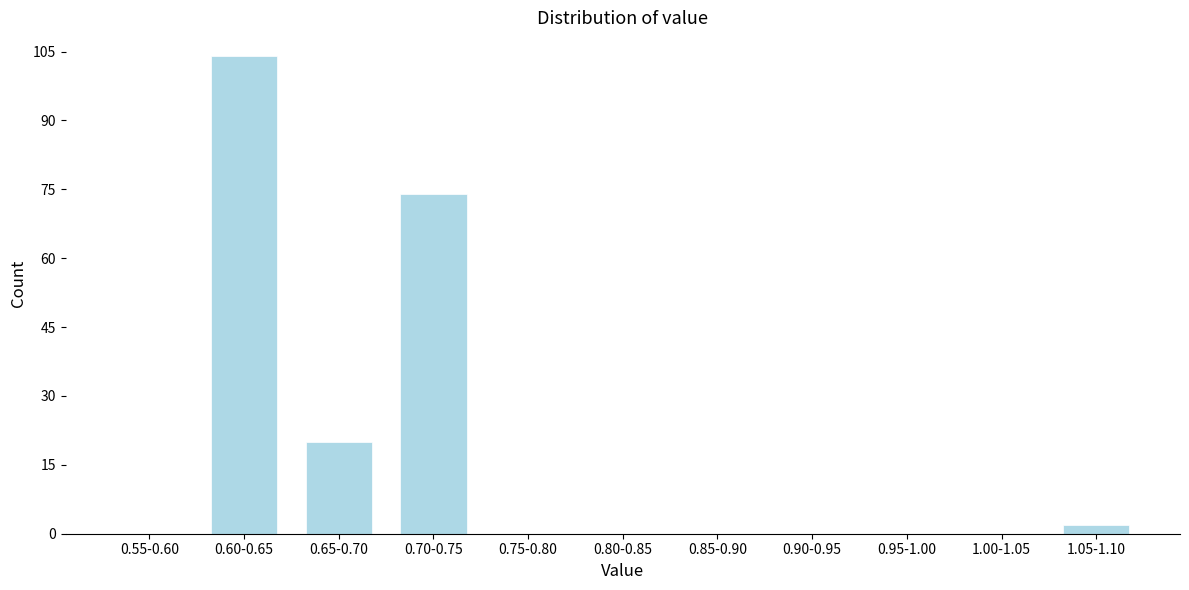

Reading left to right, list all the values displayed in this chart.

0.55-0.60=0	0.60-0.65=104	0.65-0.70=20	0.70-0.75=74	0.75-0.80=0	0.80-0.85=0	0.85-0.90=0	0.90-0.95=0	0.95-1.00=0	1.00-1.05=0	1.05-1.10=2